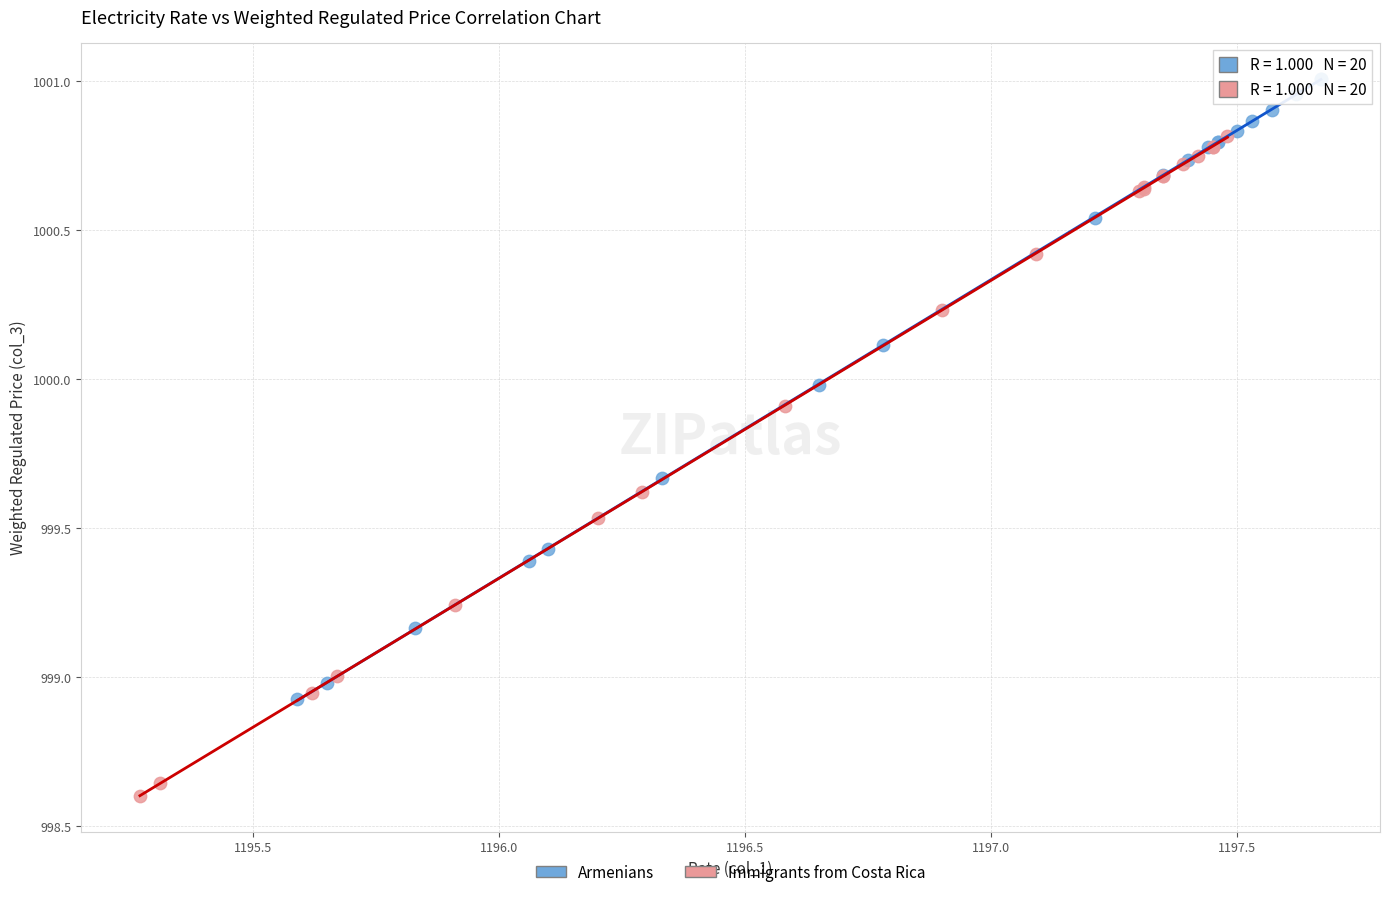

Which series contains the highest Y value?

Armenians